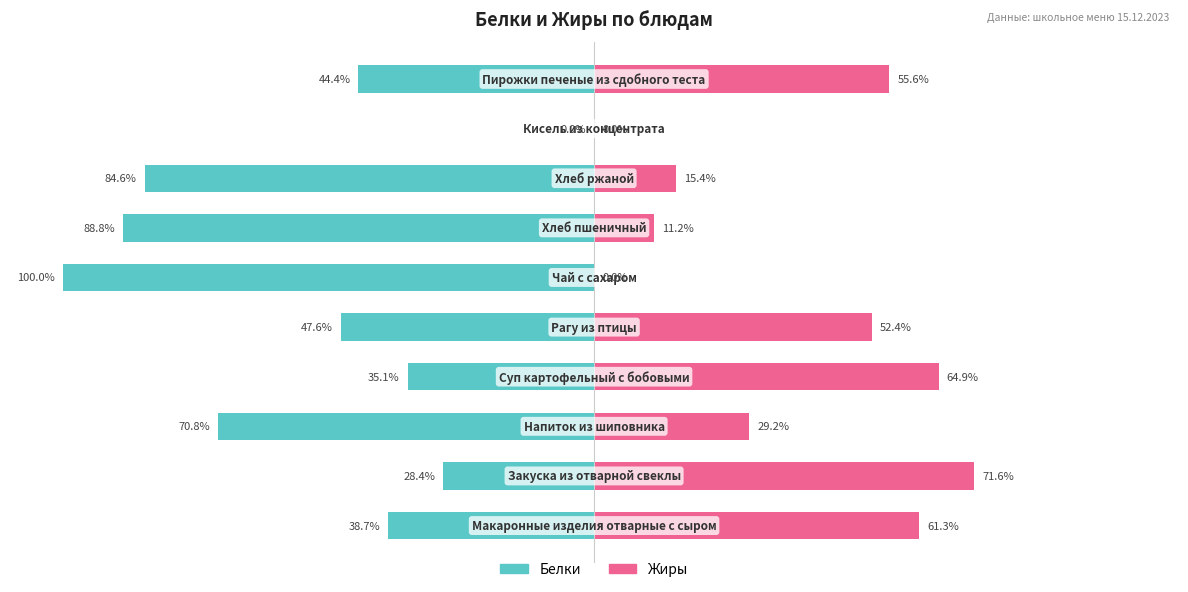

How many bars are there in total?

20